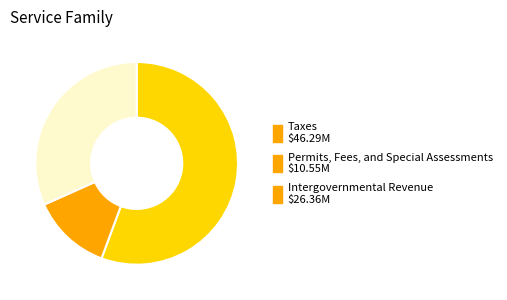

Between Intergovernmental Revenue and Permits, Fees, and Special Assessments, which is larger?

Intergovernmental Revenue